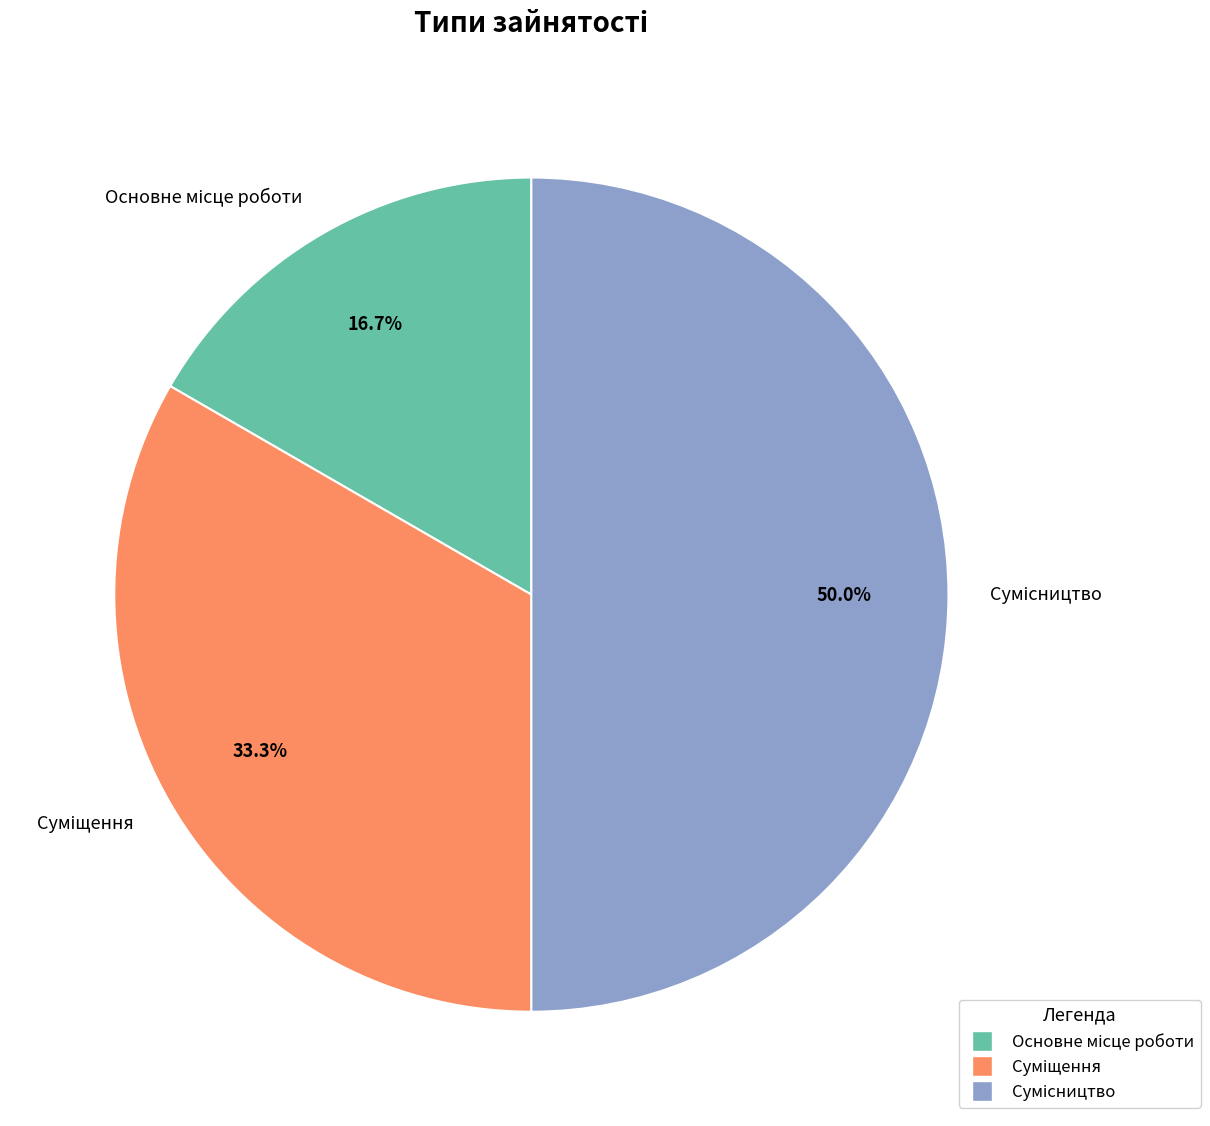

To the nearest percent, what percentage of the pie is Основне місце роботи?

17%